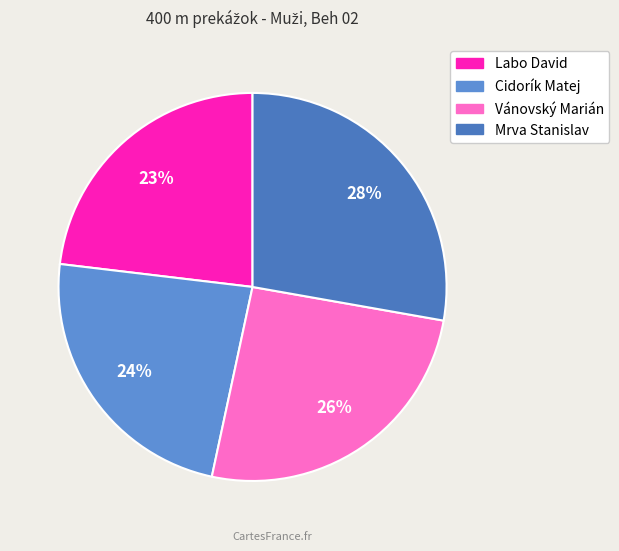

Count the number of slices in the pie.

4